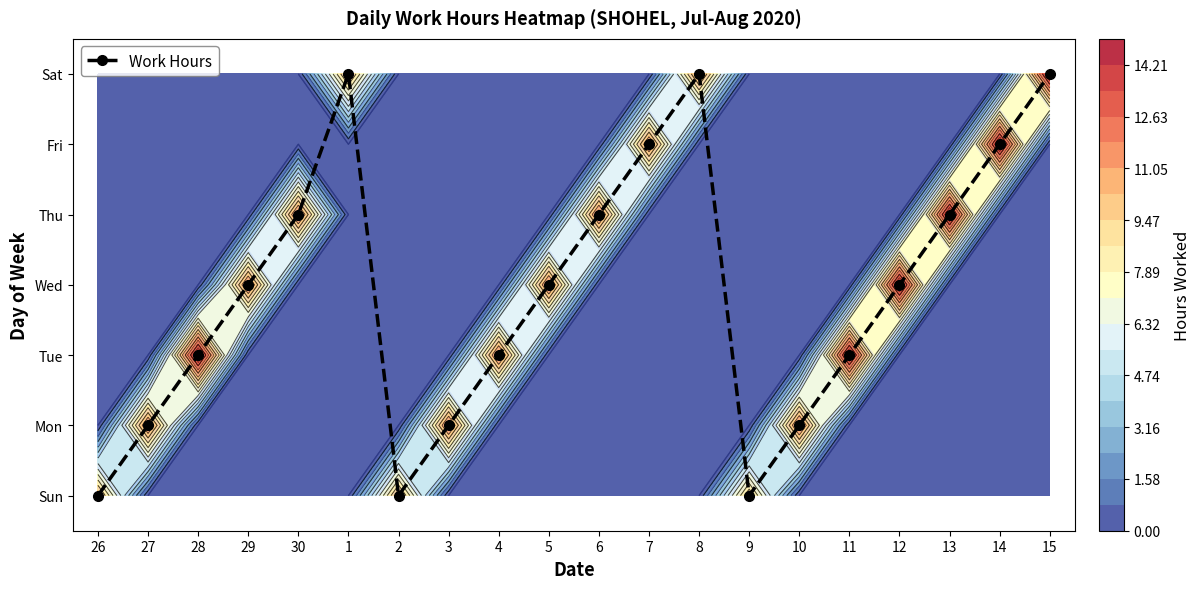

Which label corresponds to the largest value in the chart?

1